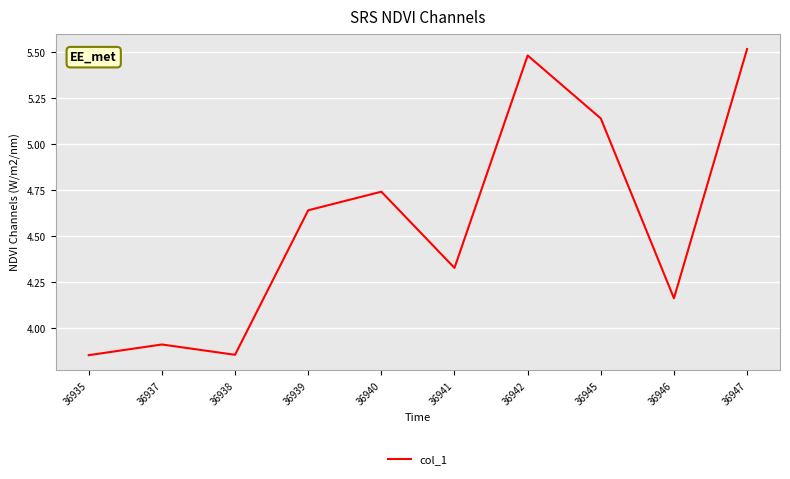

Where is the data nearest to the value 4?

36937